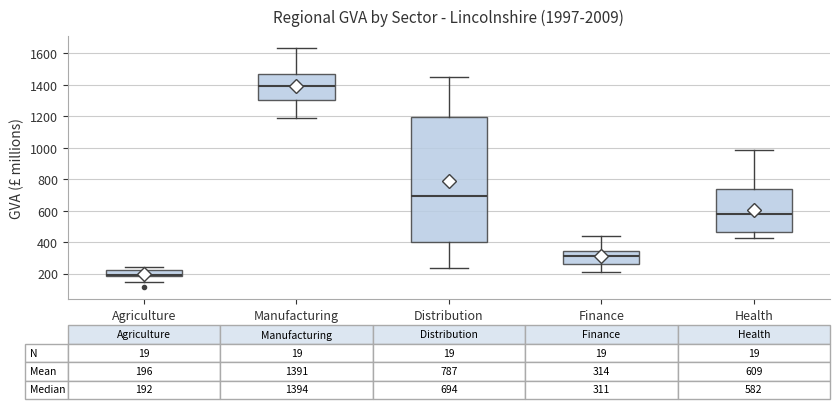

Comparing the boxes themselves (not the whiskers), which one is the tallest?

Distribution